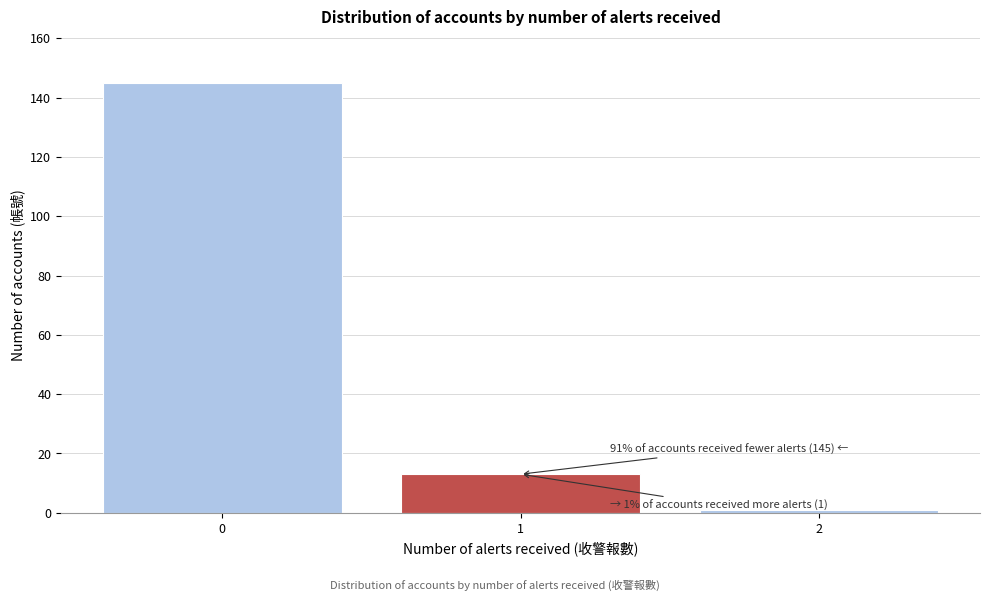

Reading left to right, extract all data points from this chart.

0=145	1=13	2=1